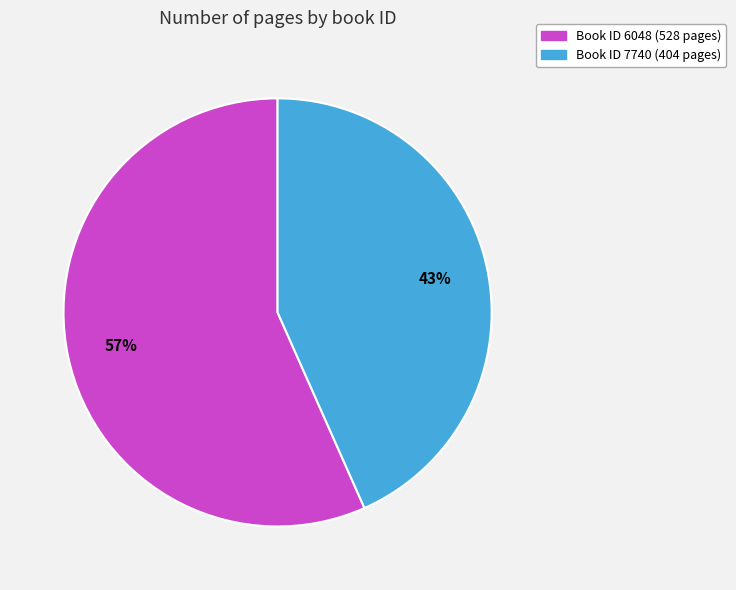

To the nearest percent, what is the average slice percentage?

50%